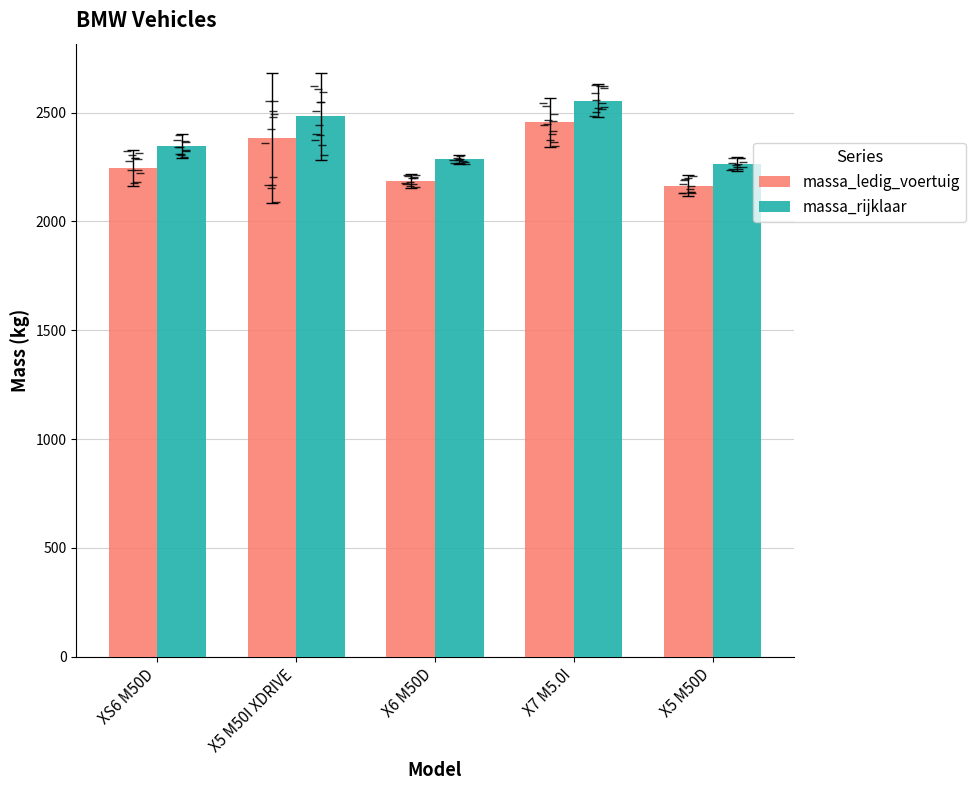

Which series has the largest range (max minus min)?

massa_ledig_voertuig